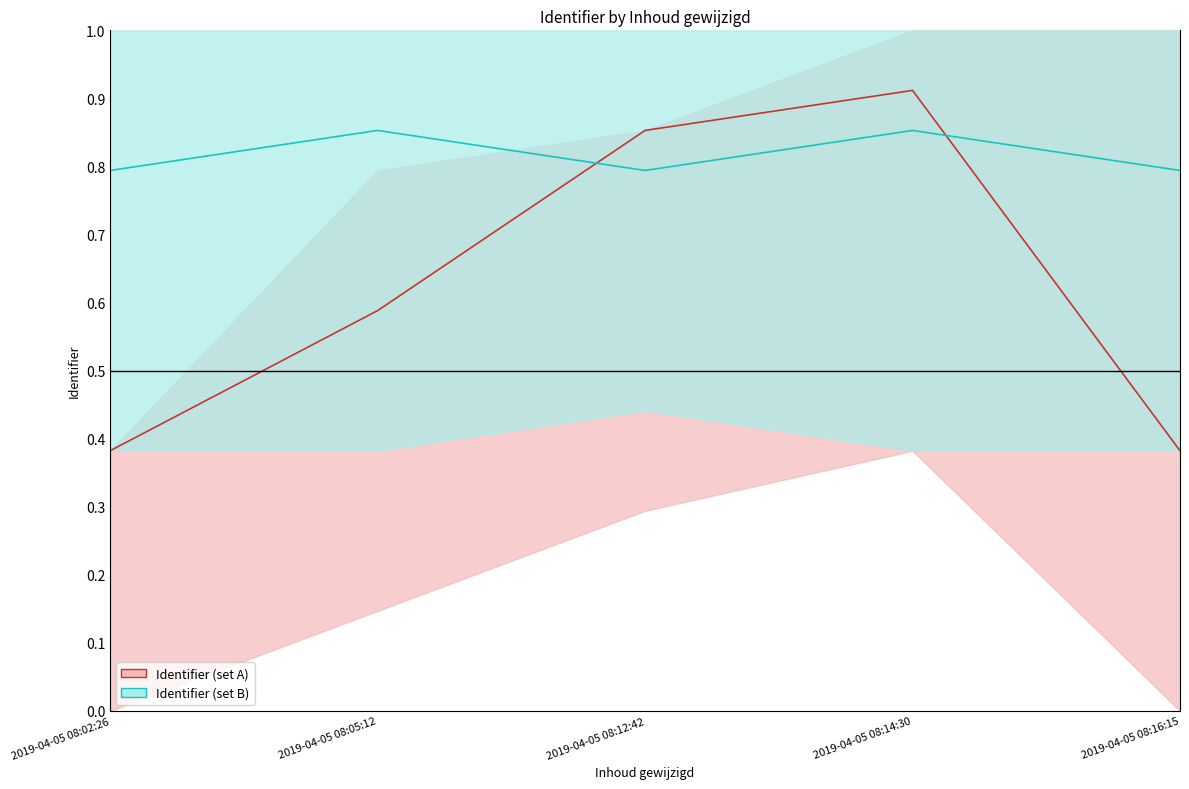

Count the number of categories in the chart.

5